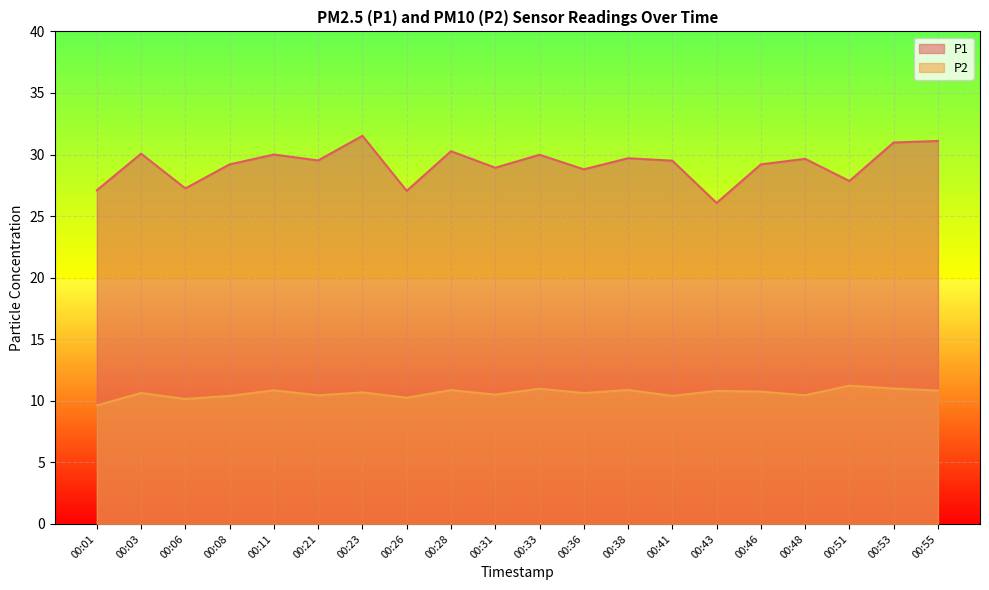

Count the number of categories in the chart.

20